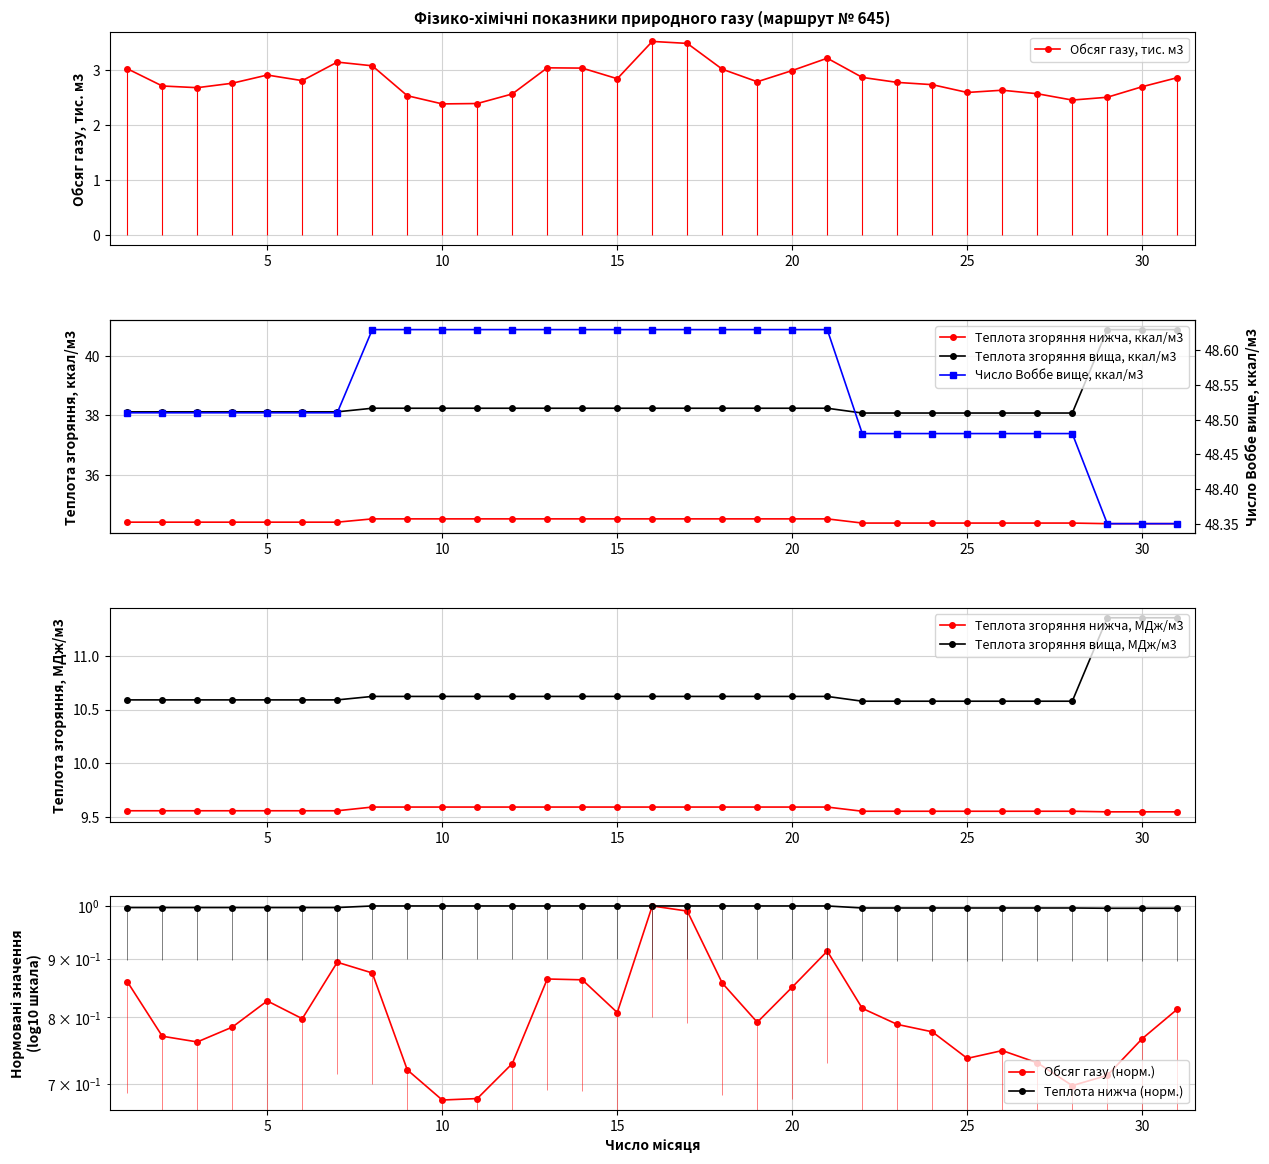

Which series has the widest spread of values?

Теплота згоряння вища, ккал/м3